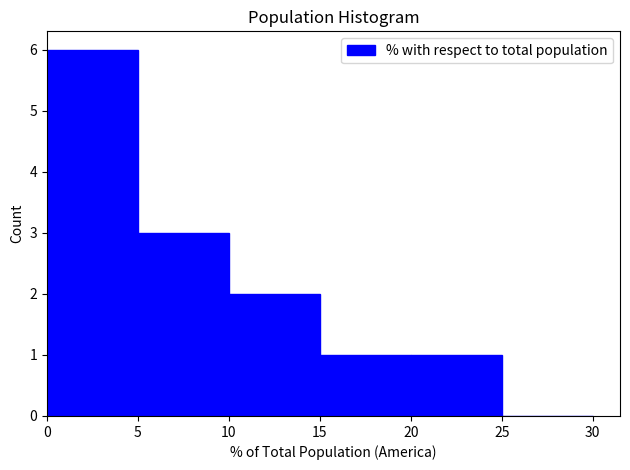

Which range on the x-axis has the tallest bar?

0 to 5